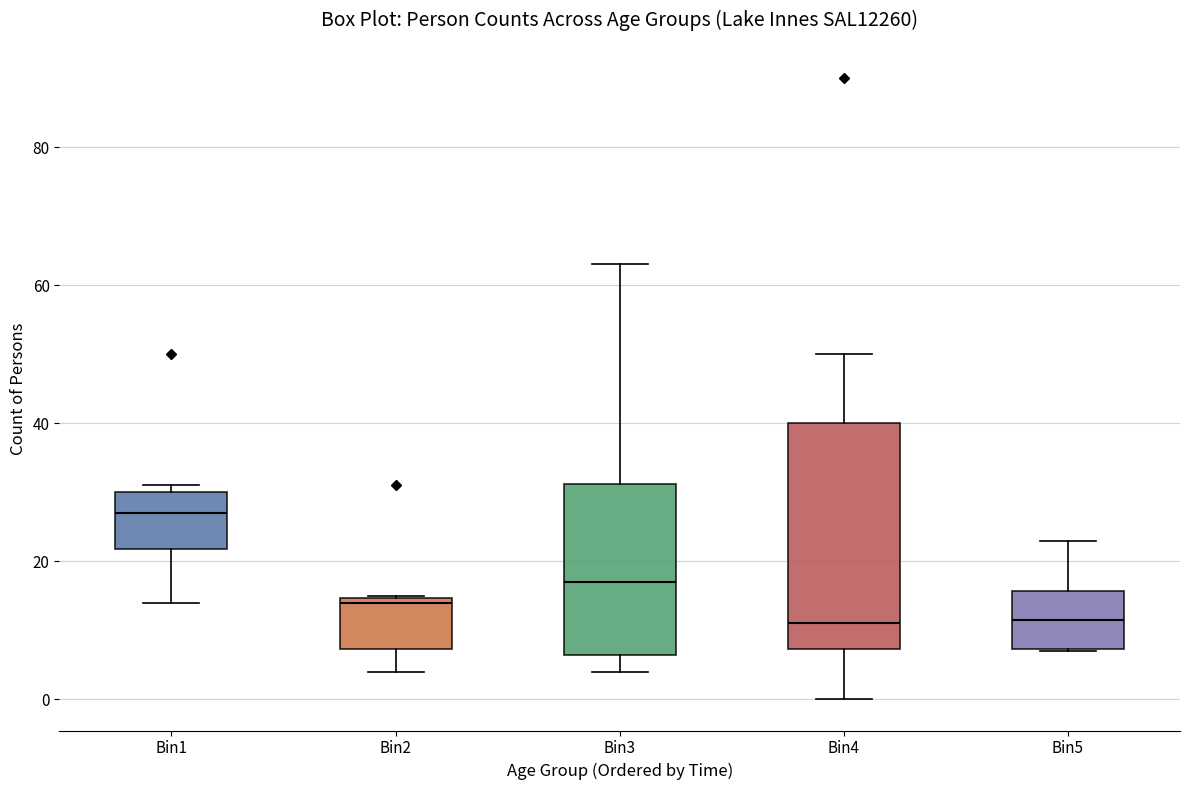

Reading left to right, read every box against the y-axis: the position of its median line, the range the box covers, and the ends of its whiskers. The values are not printed on the chart, so give them approximately, as read against the axis.

Bin1: median 28, box 22 to 30, whiskers 14 to 32
Bin2: median 14 (just below the box's upper edge), box 8 to 14, whiskers 4 to 16
Bin3: median 18, box 6 to 32, whiskers 4 to 64
Bin4: median 12, box 8 to 40, whiskers 0 to 50
Bin5: median 12, box 8 to 16, whiskers 8 to 24